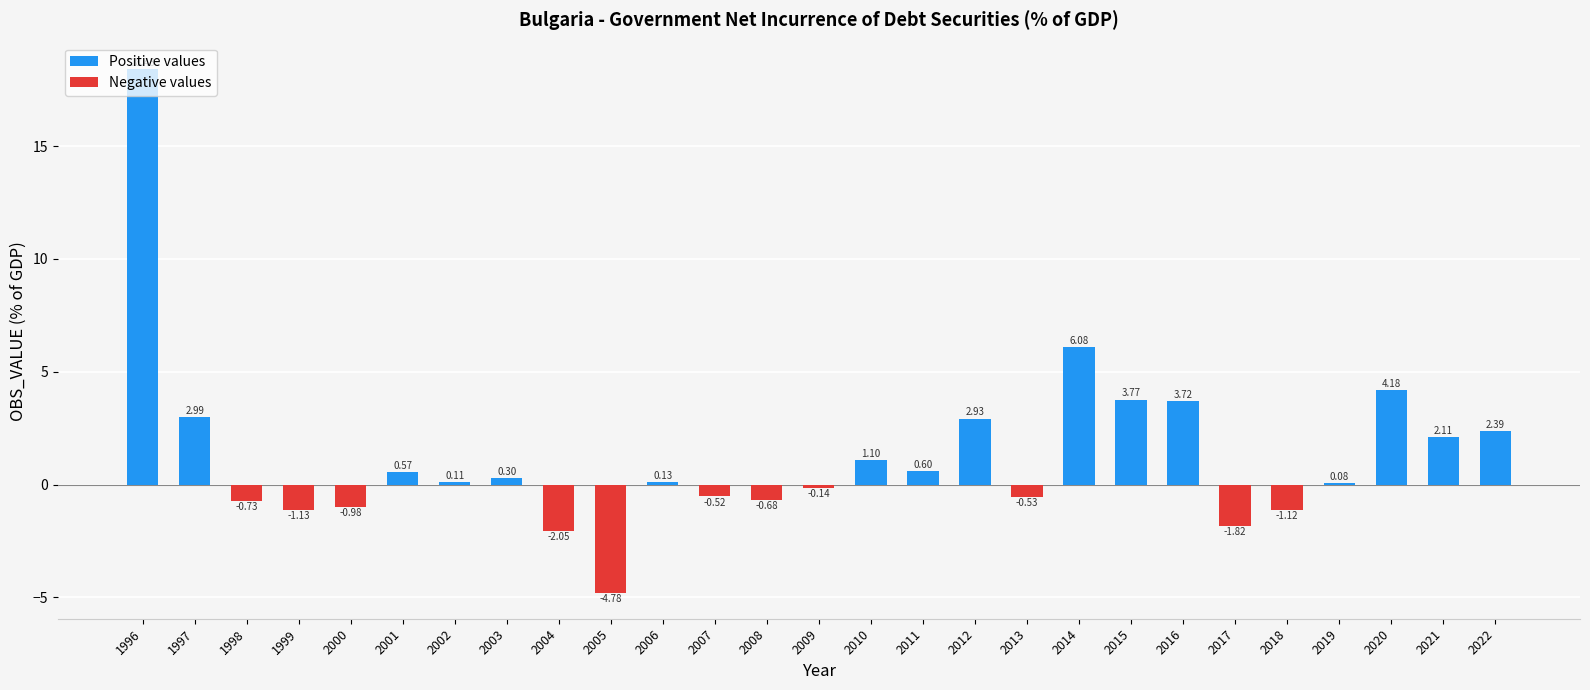

At how many categories does at least one series exceed 4?

3